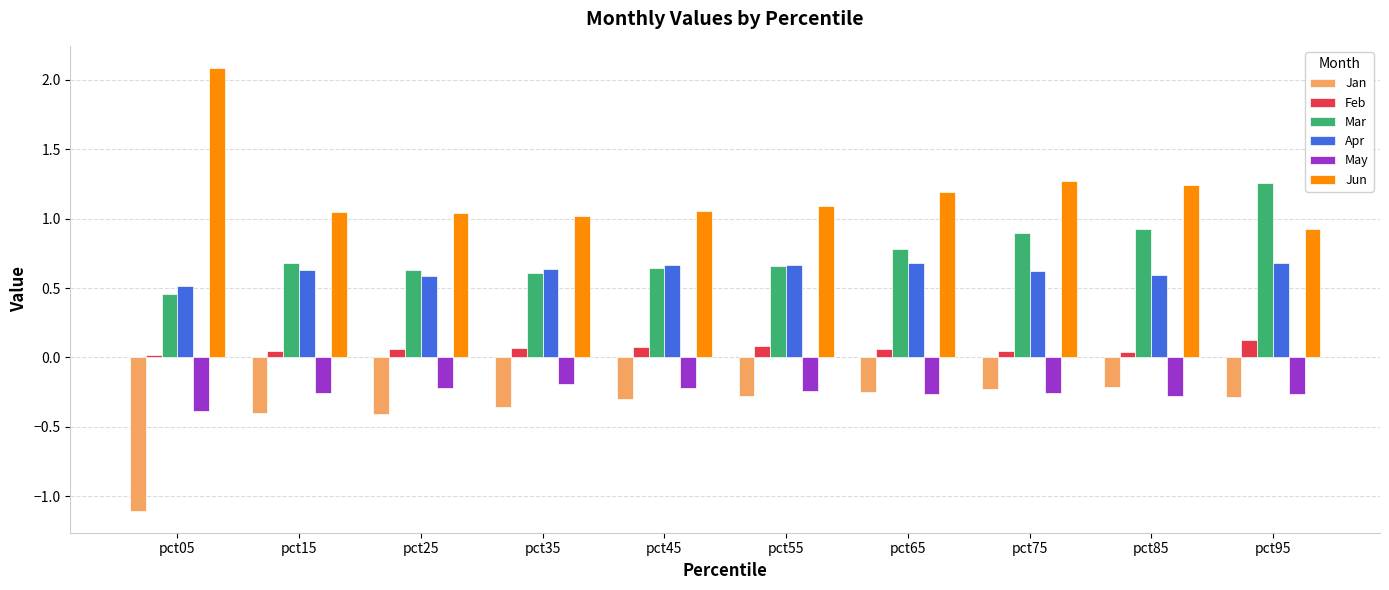

What are all the series names shown in the legend?

Jan, Feb, Mar, Apr, May, Jun